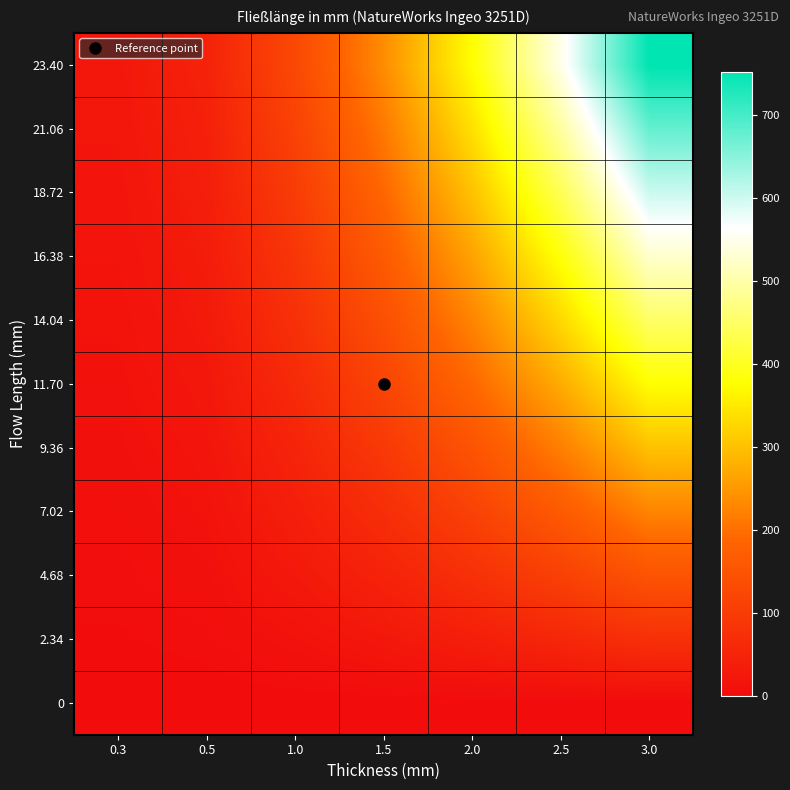

What is the spread (max minus min) of values at 1.0?

126.2